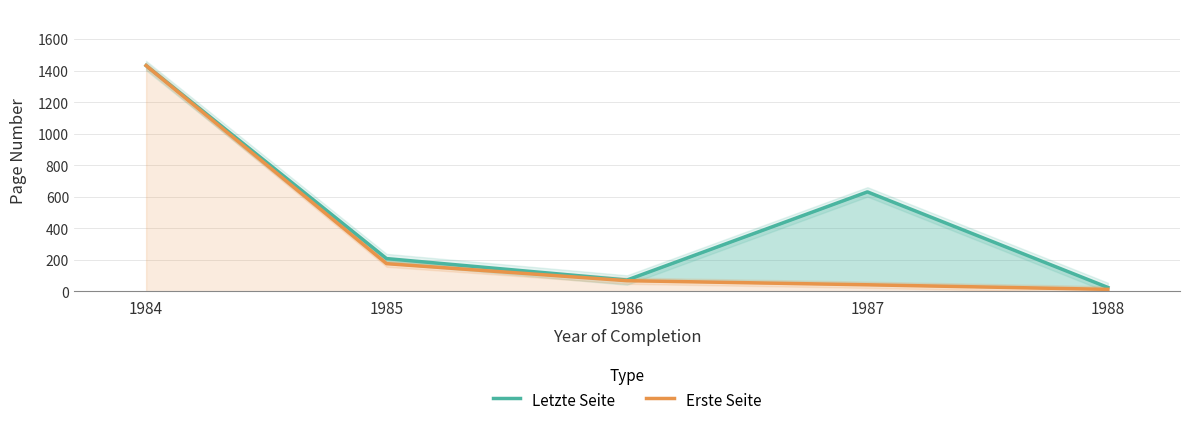

The value of Letzte Seite at 1988 is 8. True or false?

False